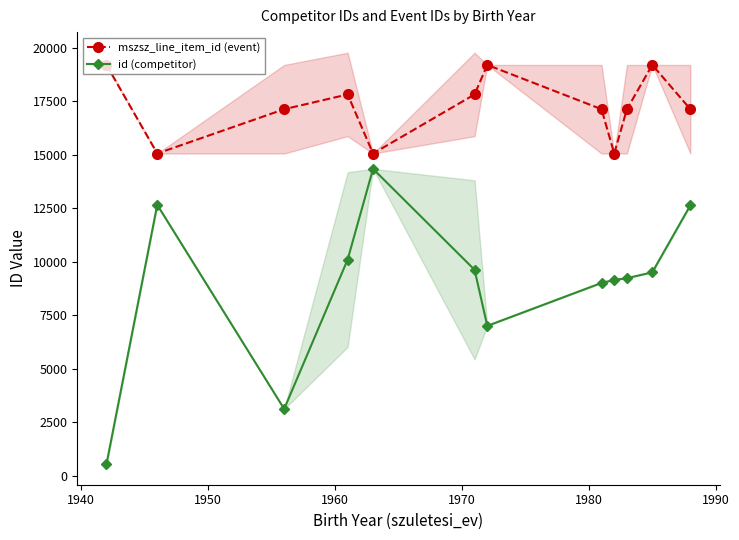

True or false: mszsz_line_item_id (event) has more than 1 interior local peaks.

True